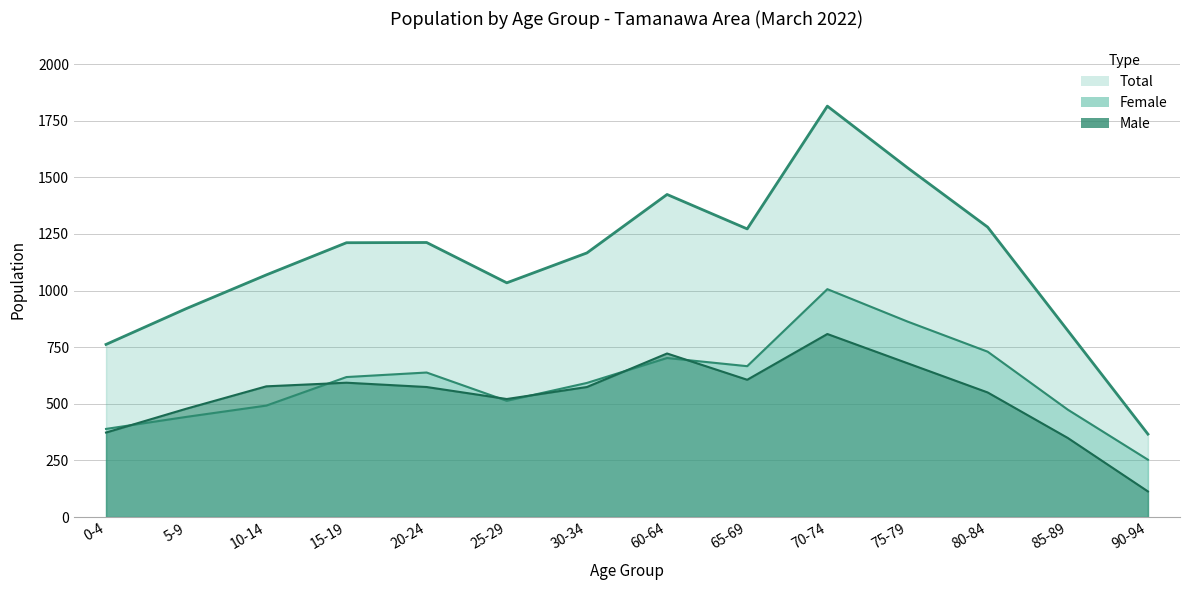

True or false: Female and Total intersect in this chart.

False